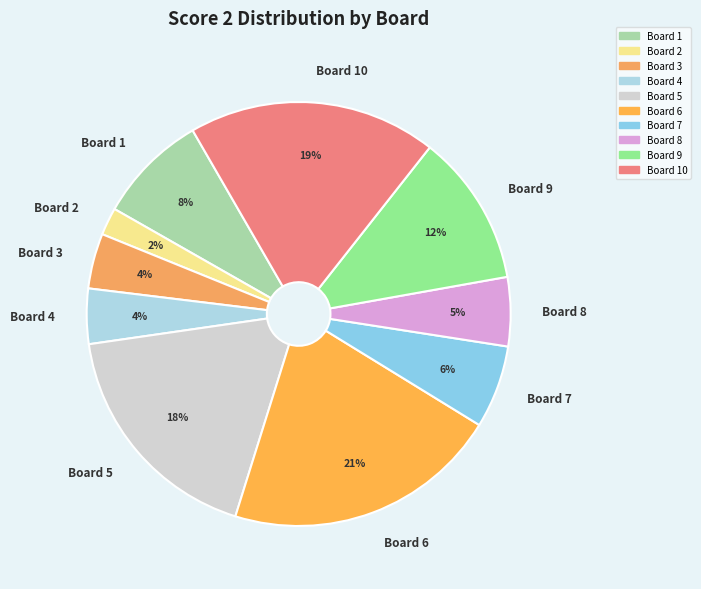

Do Board 1 and Board 6 together represent more than half of the pie?

No